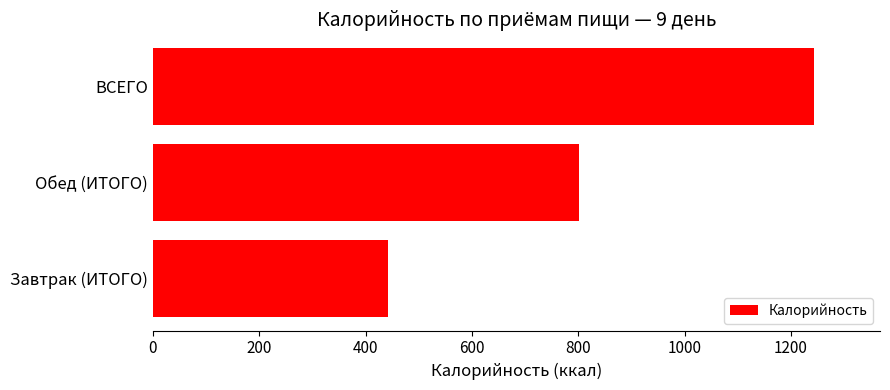

At which label is the value closest to 842?

Обед (ИТОГО)